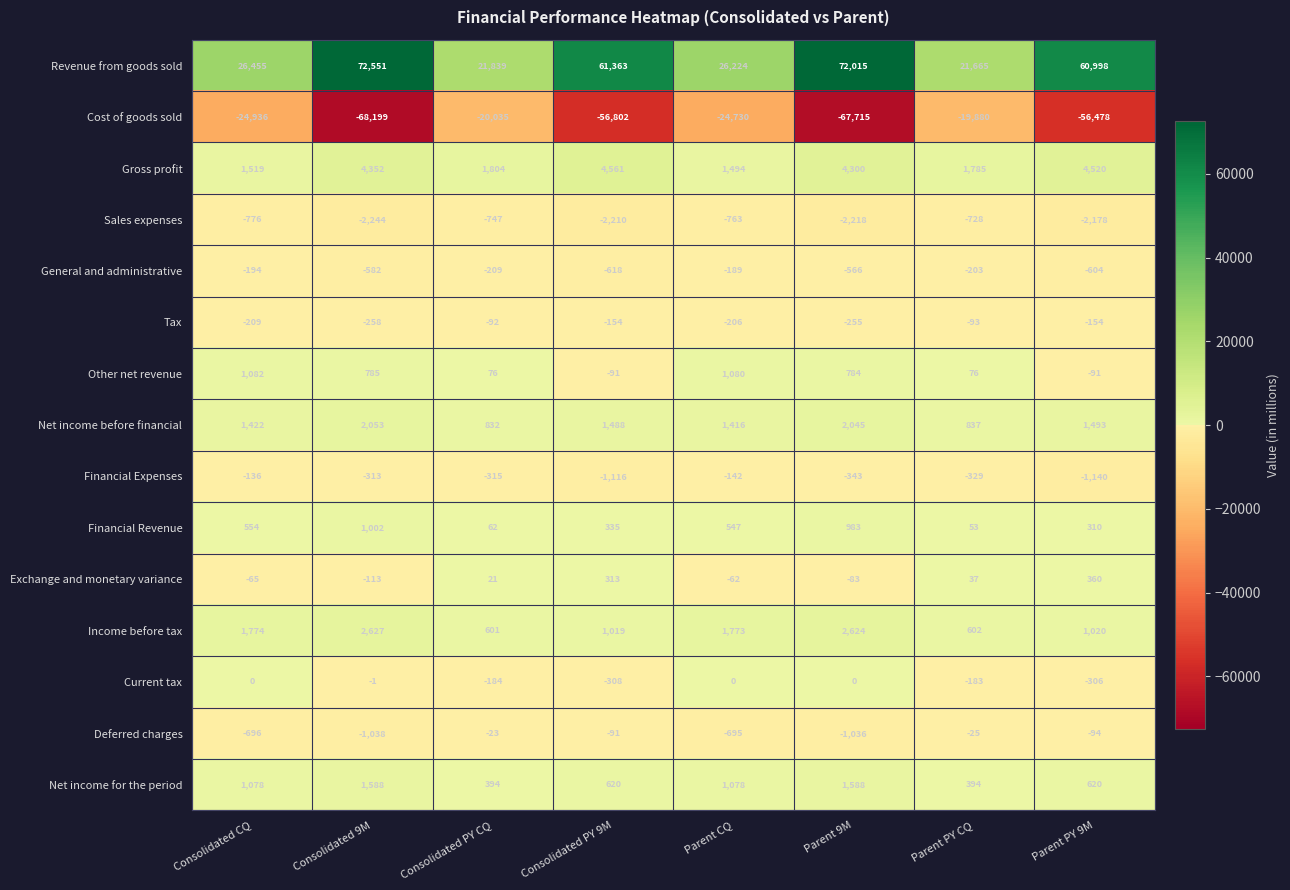

At Parent CQ, list the series in order from largest to smallest.

Revenue from goods sold, Income before tax, Gross profit, Net income before financial, Other net revenue, Net income for the period, Financial Revenue, Current tax, Exchange and monetary variance, Financial Expenses, General and administrative, Tax, Deferred charges, Sales expenses, Cost of goods sold